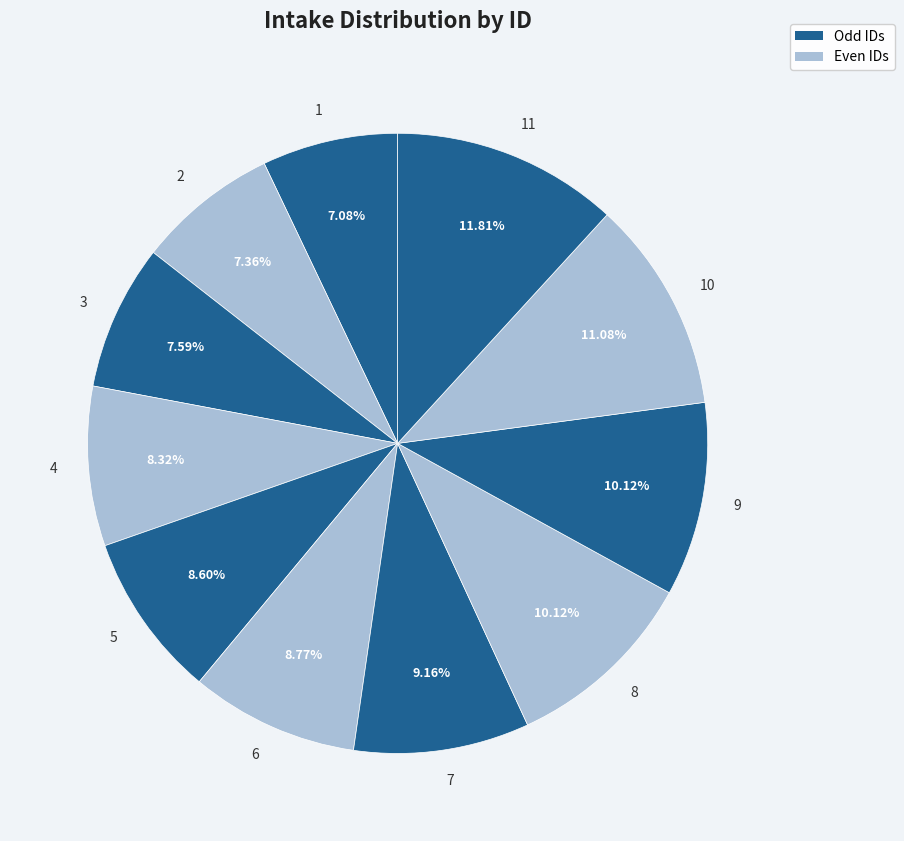

Count the number of slices in the pie.

11